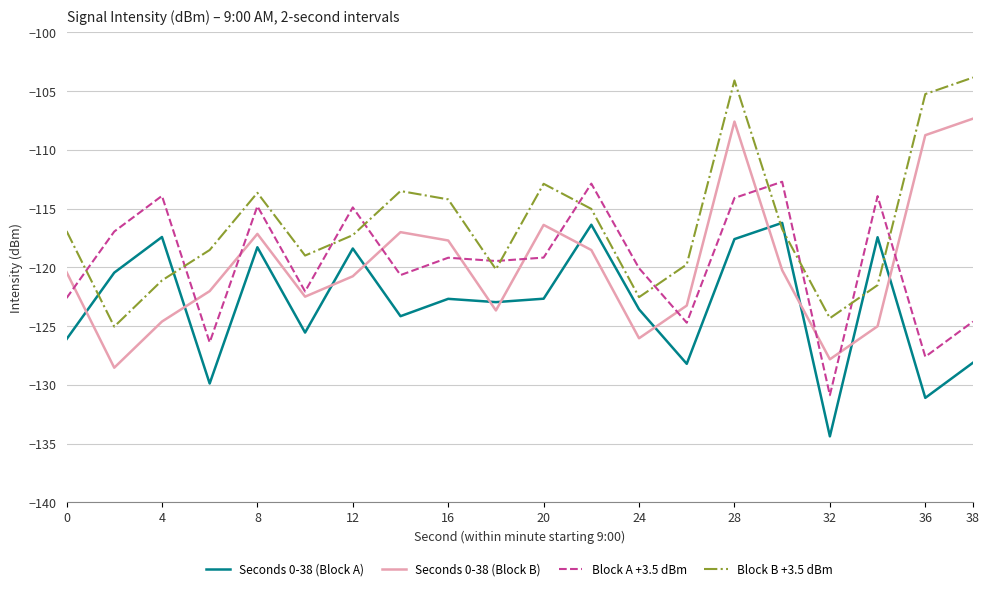

What are all the series names shown in the legend?

Seconds 0-38 (Block A), Seconds 0-38 (Block B), Block A +3.5 dBm, Block B +3.5 dBm